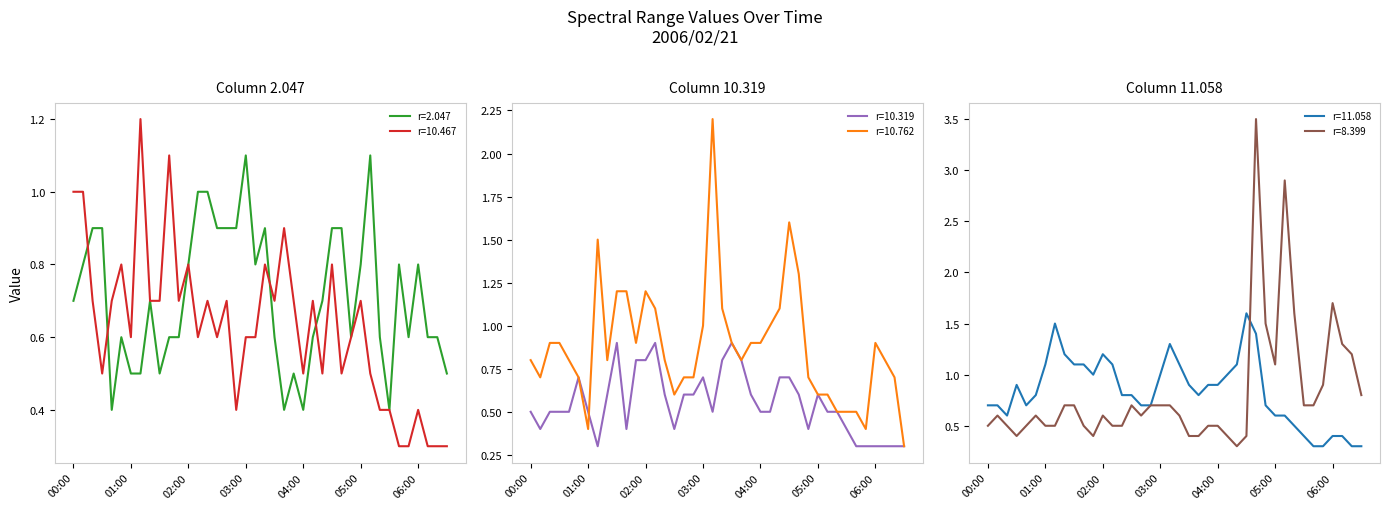

What is the difference between the maximum and minimum values in the 11.058 series?

1.3